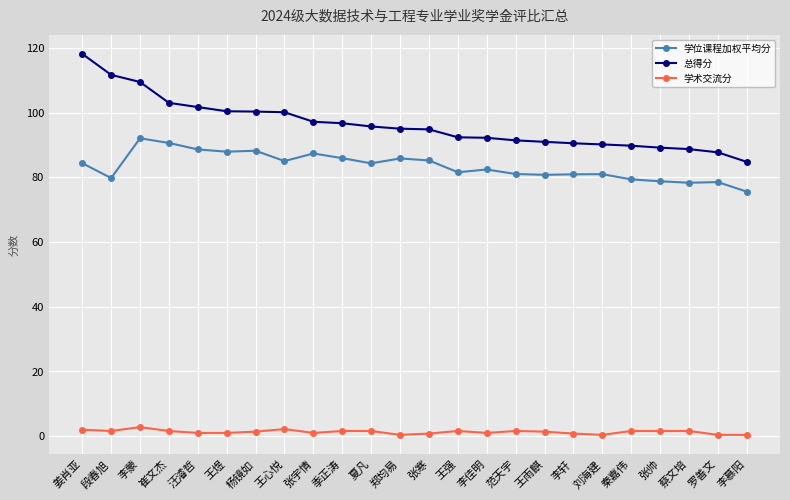

What is the difference between the second highest and minimum values in the 总得分 series?

26.9